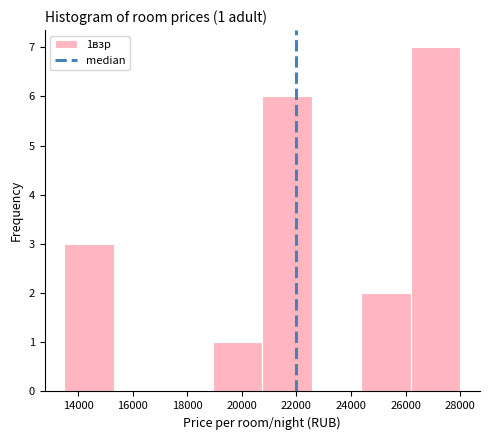

Which range on the x-axis has the tallest bar?

26200 to 28000